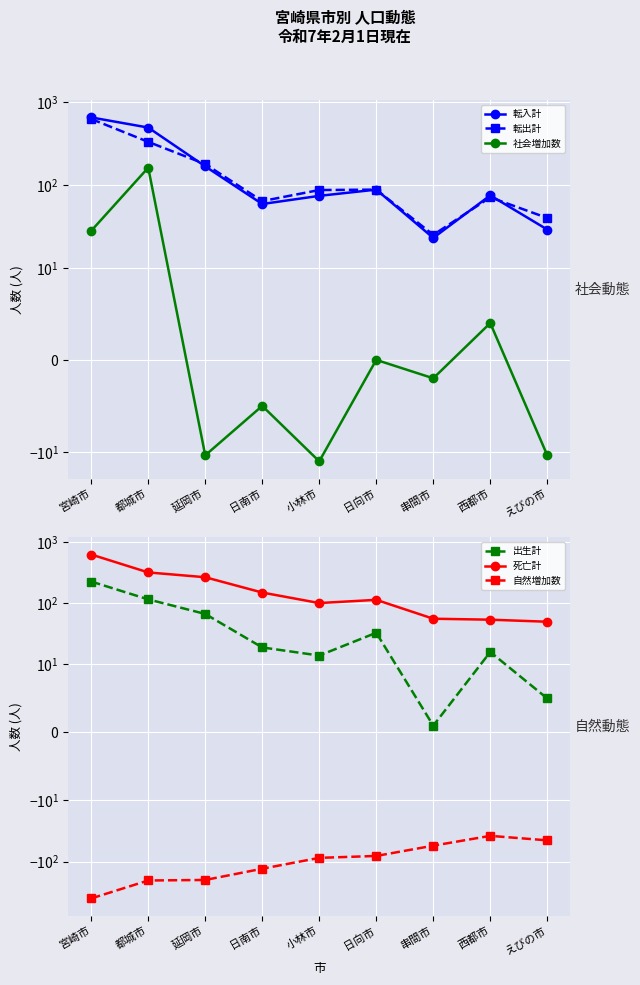

What is the average value of the 社会増加数 series?

17